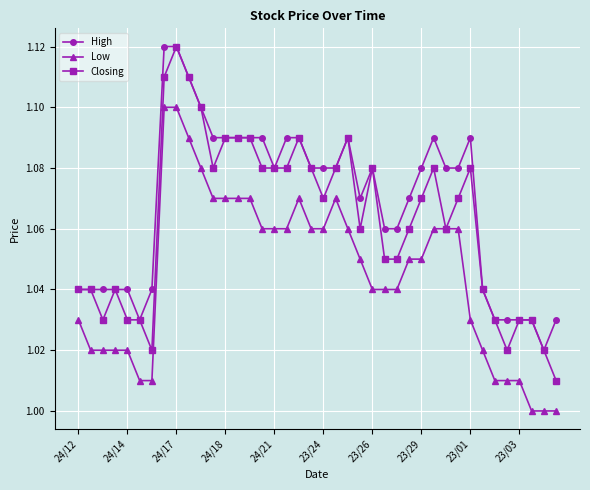

True or false: High has more than 2 interior local peaks.

True